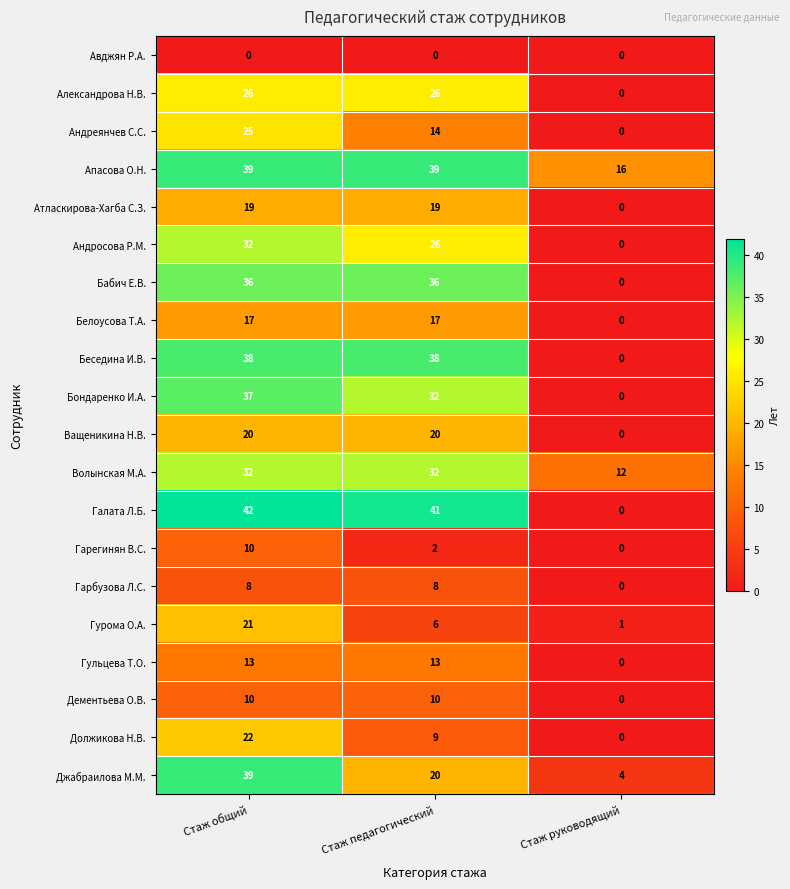

Which series changed the most between Стаж педагогический and Стаж руководящий?

Галата Л.Б.